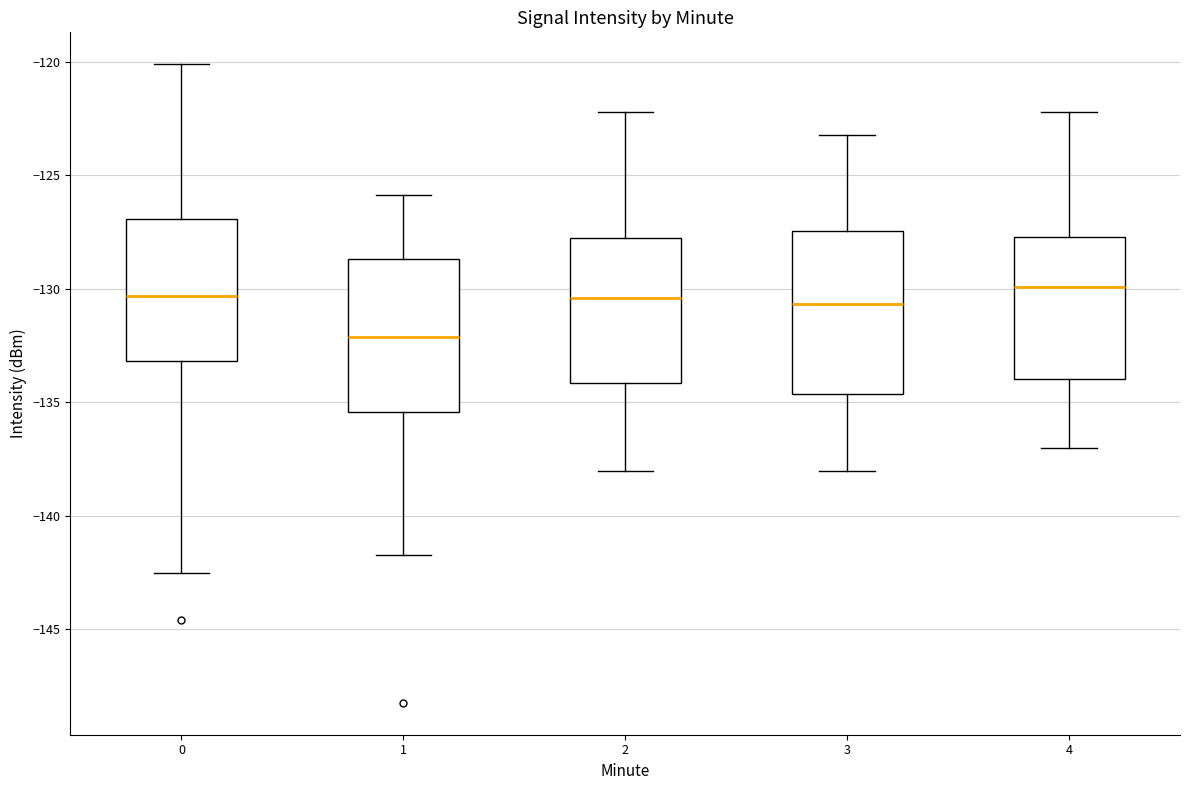

Reading left to right, read every box against the y-axis: the position of its median line, the range the box covers, and the ends of its whiskers. The values are not printed on the chart, so give them approximately, as read against the axis.

0: median -130.5, box -133.0 to -127.0, whiskers -142.5 to -120.0
1: median -132.0, box -135.5 to -128.5, whiskers -141.5 to -126.0
2: median -130.5, box -134.0 to -128.0, whiskers -138.0 to -122.0
3: median -130.5, box -134.5 to -127.5, whiskers -138.0 to -123.0
4: median -130.0, box -134.0 to -127.5, whiskers -137.0 to -122.0